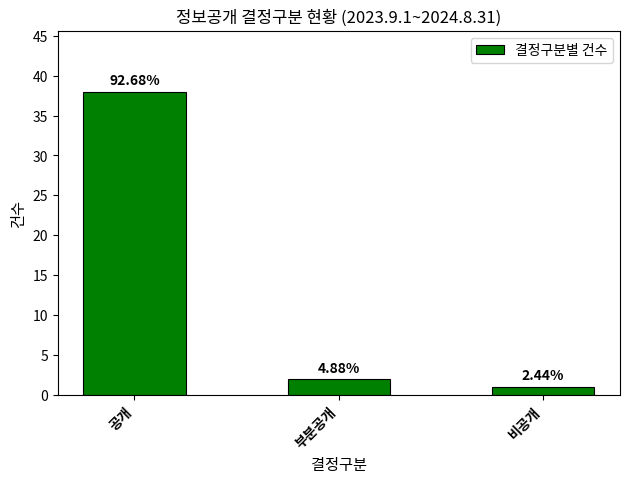

Is it true that the value at 비공개 is 0?

False